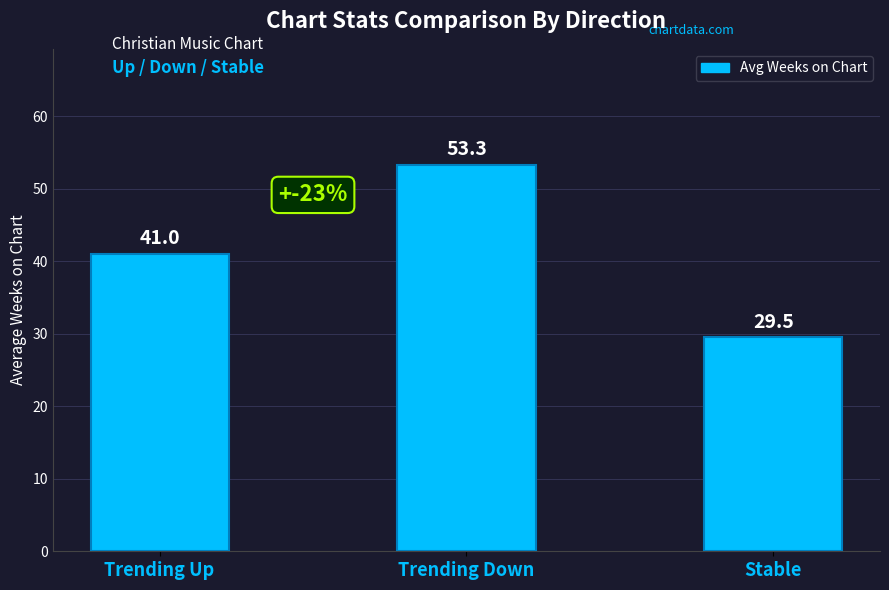

What value does the data have at Stable?

29.5